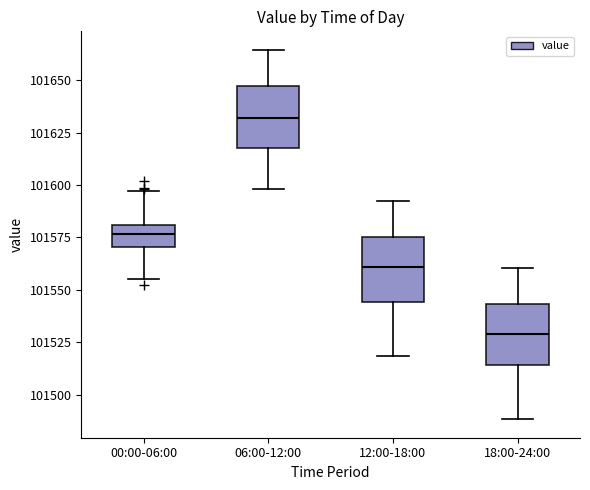

Where does the median line of the box for 18:00-24:00 sit on the y-axis? The values are not printed on the chart, so give them approximately, as read against the axis.

101530